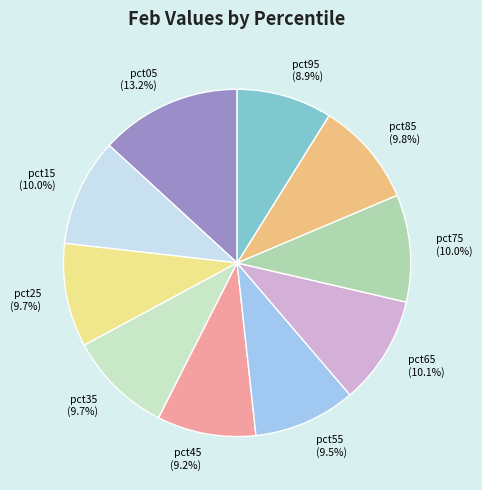

True or false: pct35 accounts for 1% of the total.

False